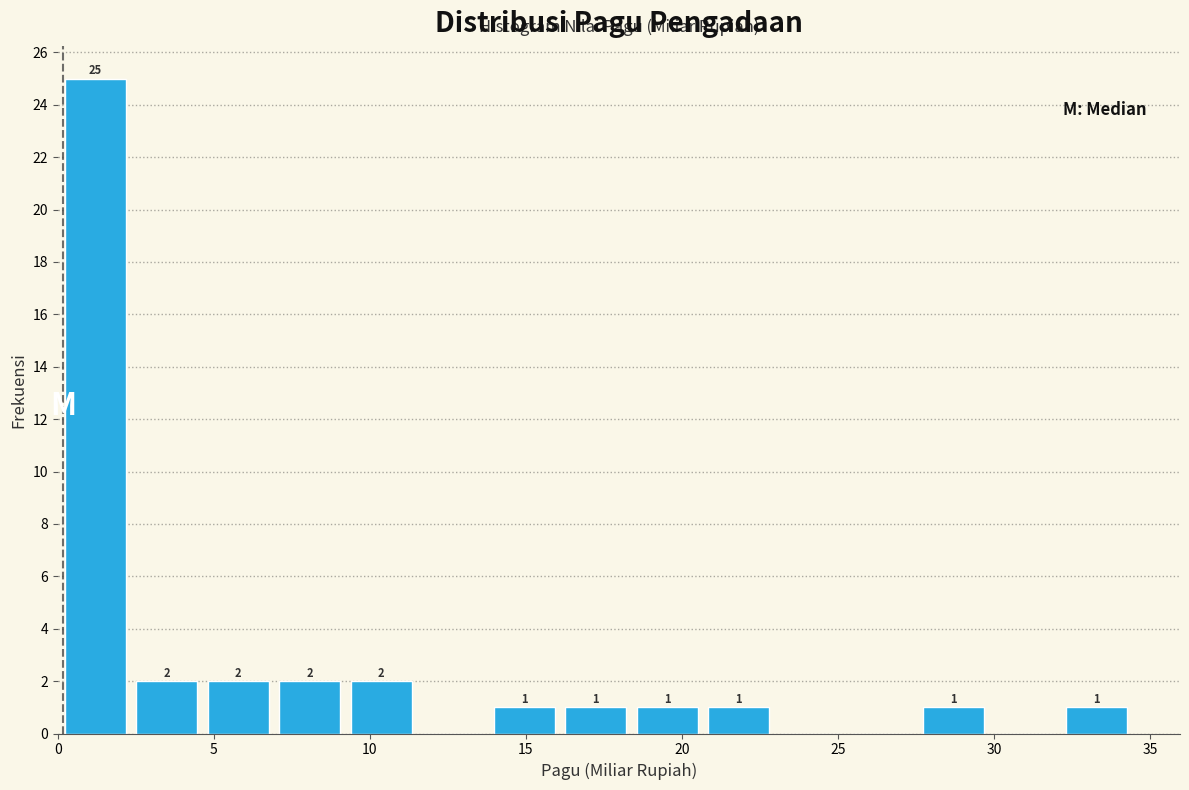

Over which range of the x-axis is the bar tallest?

0.0 to 2.5